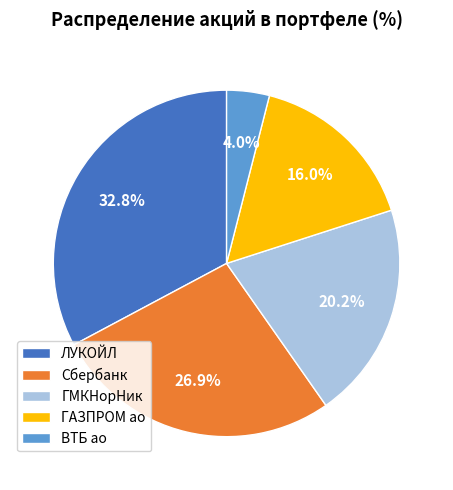

The Сбербанк slice represents 27% of the pie. True or false?

True